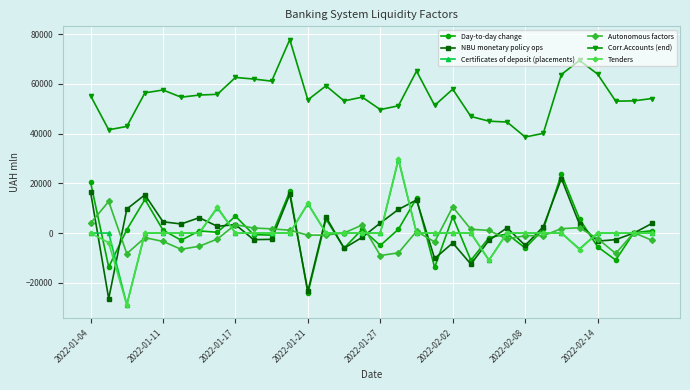

Which series has the largest total across all categories?

Corr.Accounts (end)